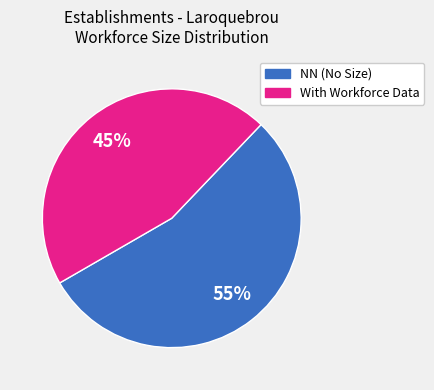

To the nearest percent, what is the average slice percentage?

50%